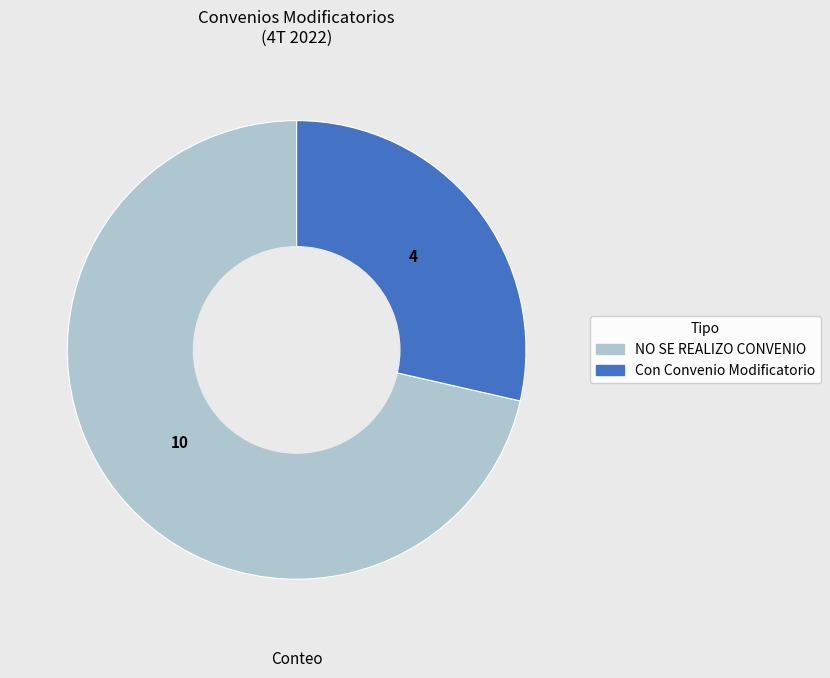

Is there any slice that represents more than half of the pie?

Yes